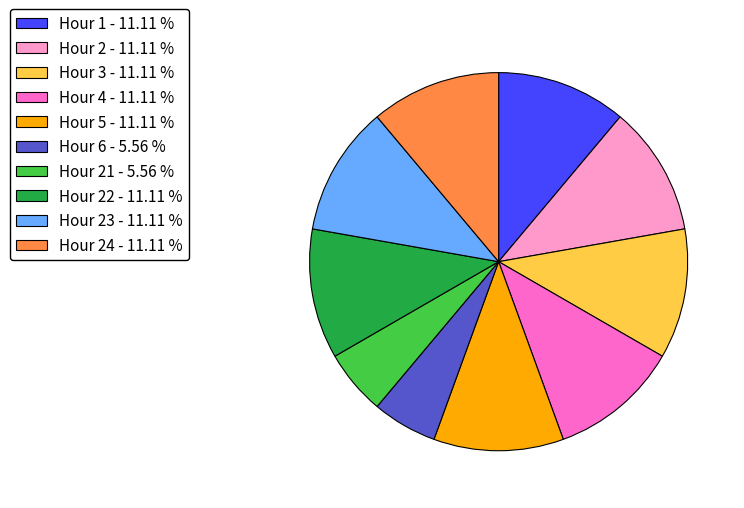

Between Hour 21 - 5.56 % and Hour 22 - 11.11 %, which is larger?

Hour 22 - 11.11 %